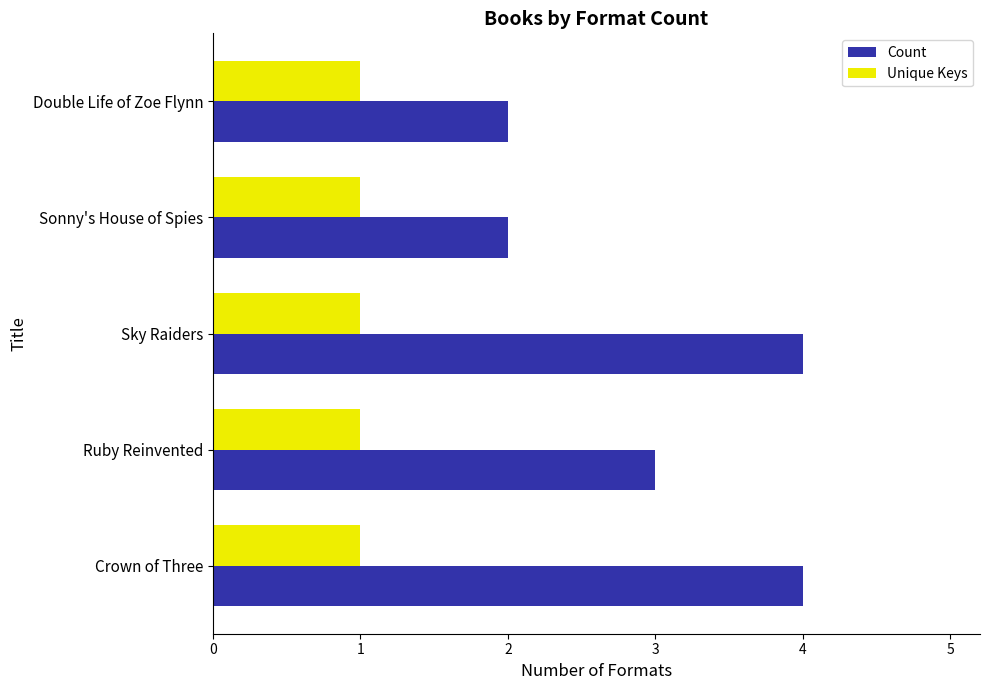

What is the greatest value displayed?

4